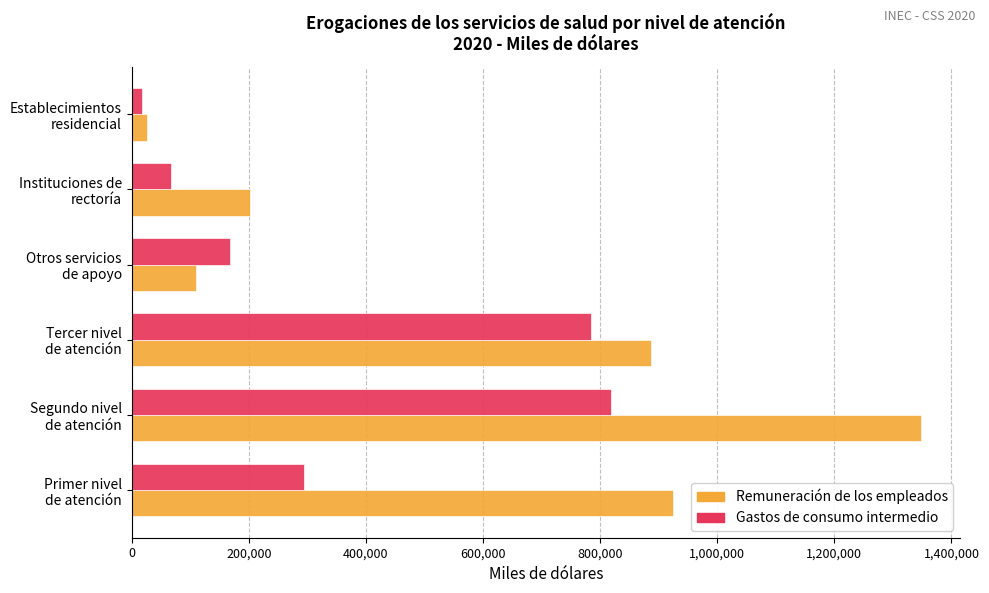

Rank the series by their average value, from highest to lowest.

Remuneración de los empleados, Gastos de consumo intermedio